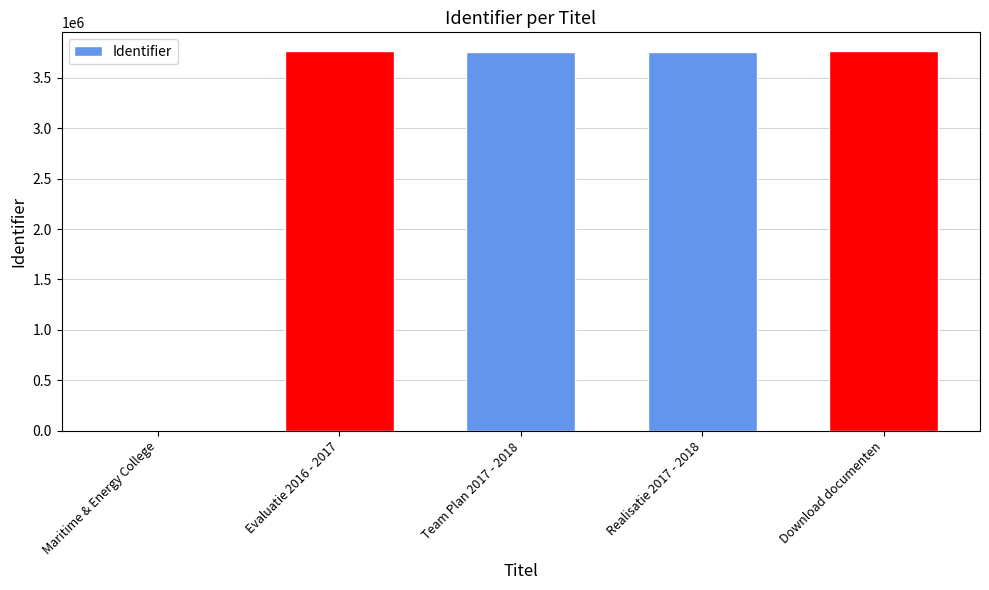

Is it true that the value at Team Plan 2017 - 2018 is 6155860?

False